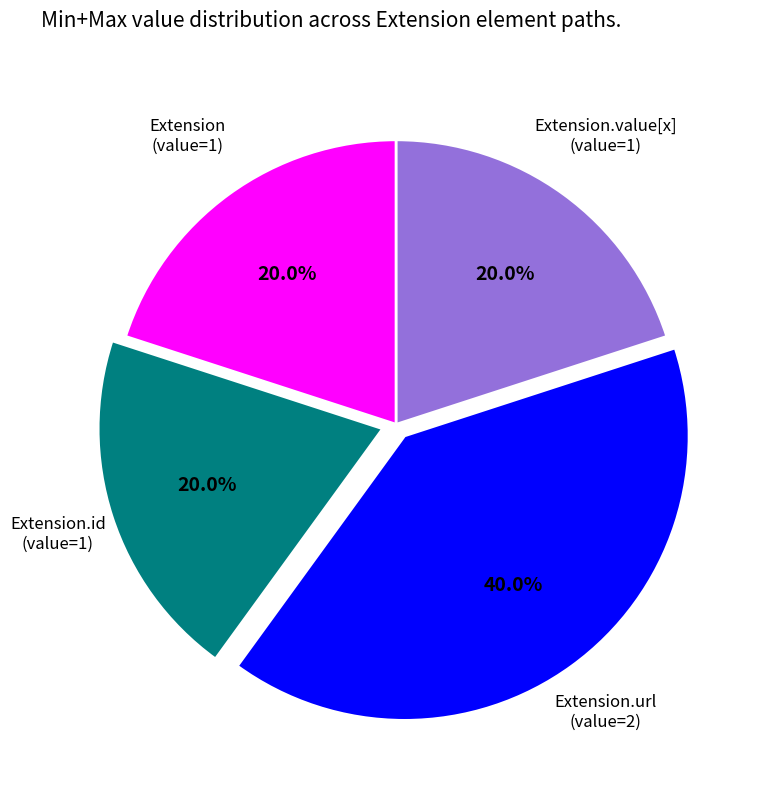

Is there a majority slice in this chart?

No